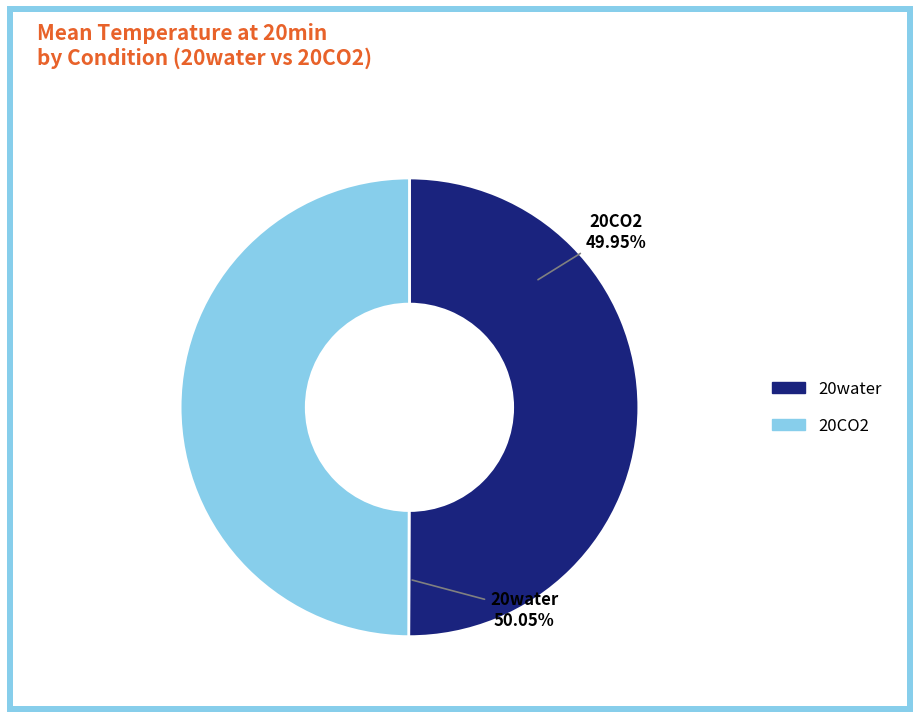

Is it true that 20CO2 is 62% of the pie?

False